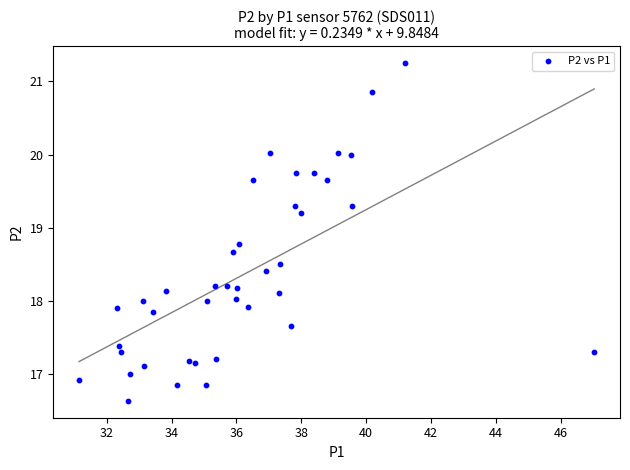

What is the range of Y values (max minus min)?

4.6